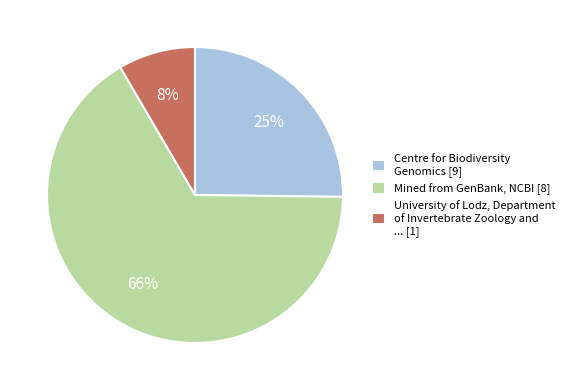

Between Mined from GenBank, NCBI [8] and University of Lodz, Department of Invertebrate Zoology and ... [1], which is larger?

Mined from GenBank, NCBI [8]